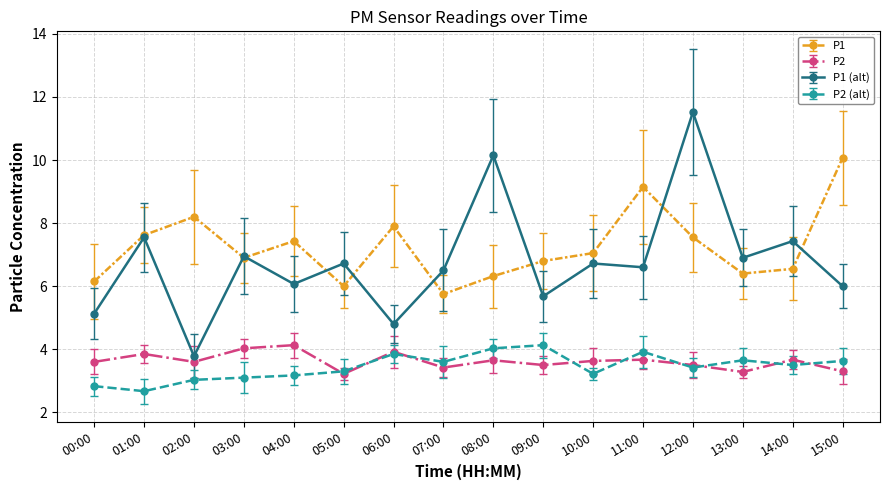

Which series ends up on top after the final intersection of P1 (alt) and P1?

P1